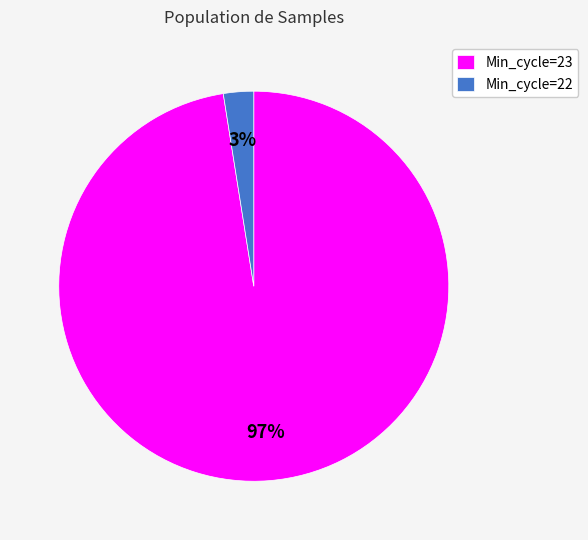

Which has a higher value, Min_cycle=22 or Min_cycle=23?

Min_cycle=23